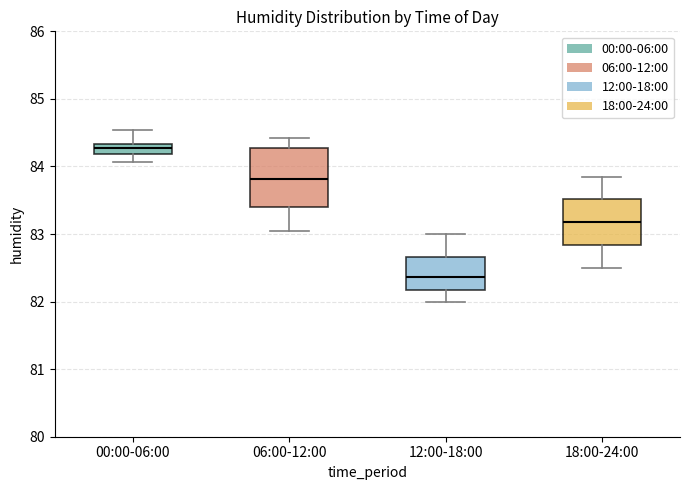

Where is the upper edge of the box for 12:00-18:00 on the y-axis? The values are not printed on the chart, so give them approximately, as read against the axis.

82.7